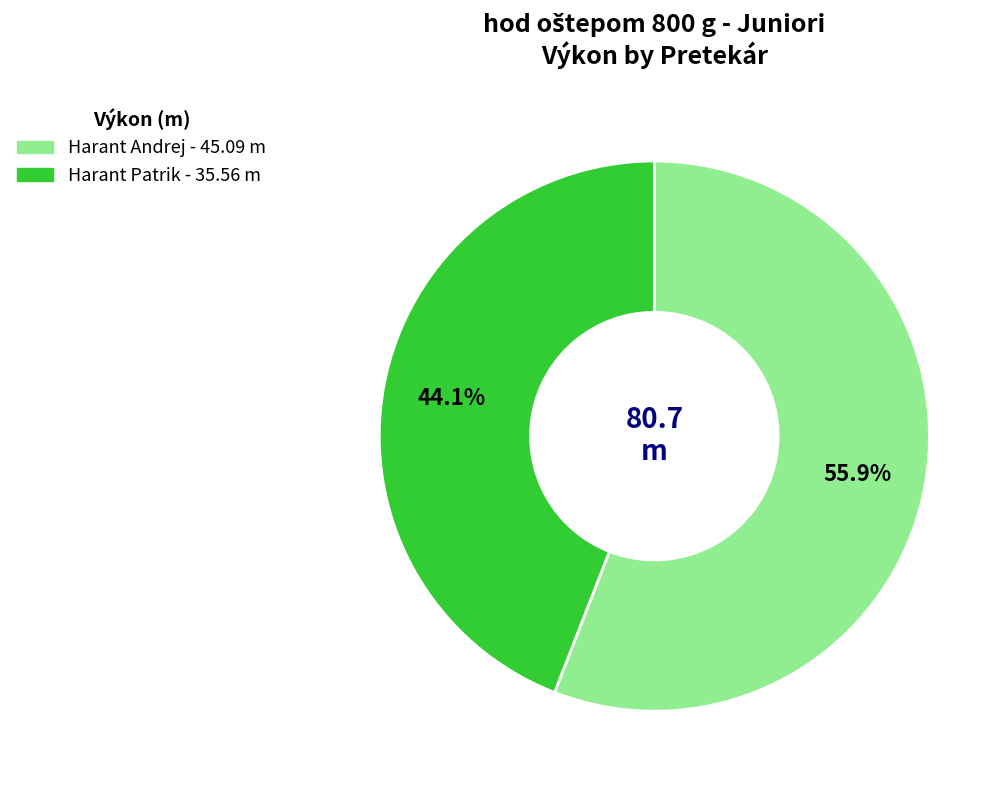

Does any single category account for the majority?

Yes